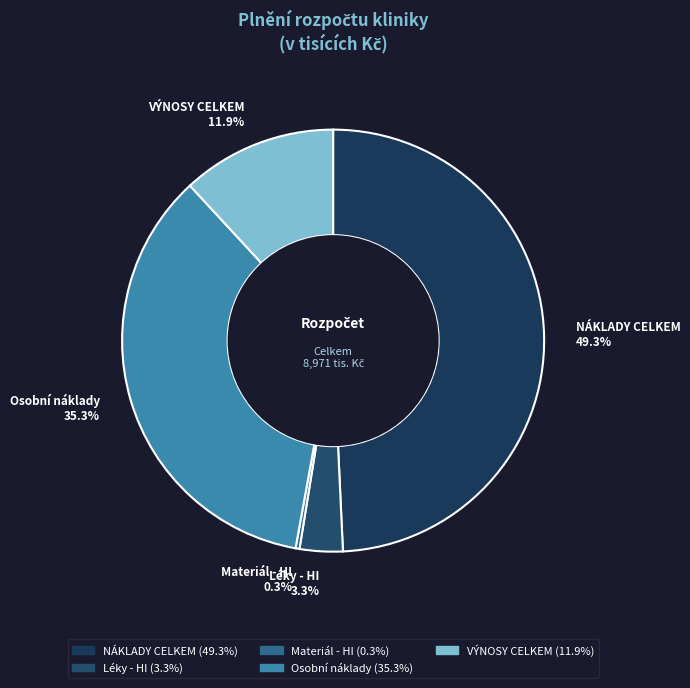

What portion of the pie excludes Osobní náklady?

64.7%